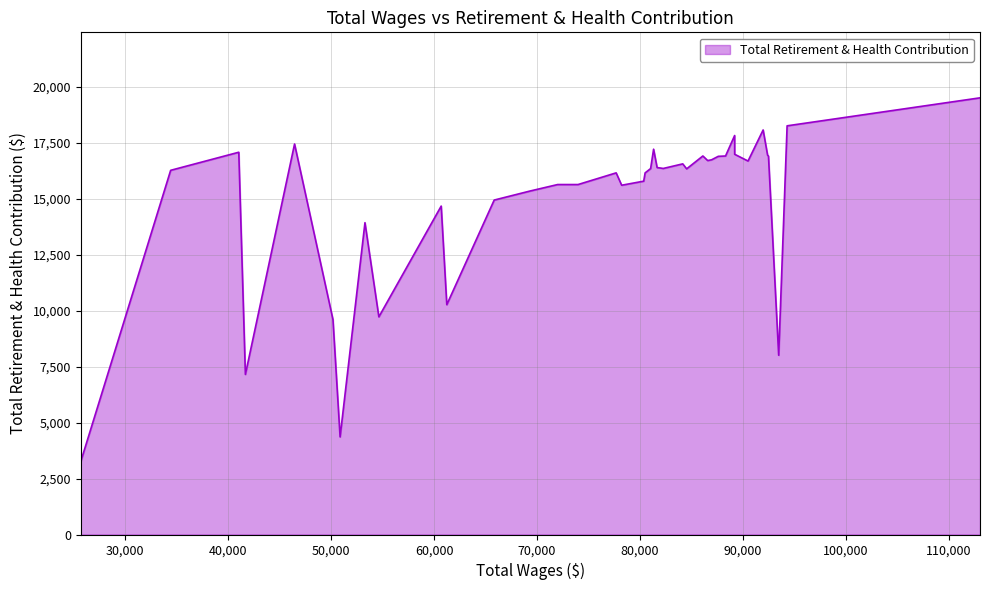

What is the minimum value shown in the chart?

3265